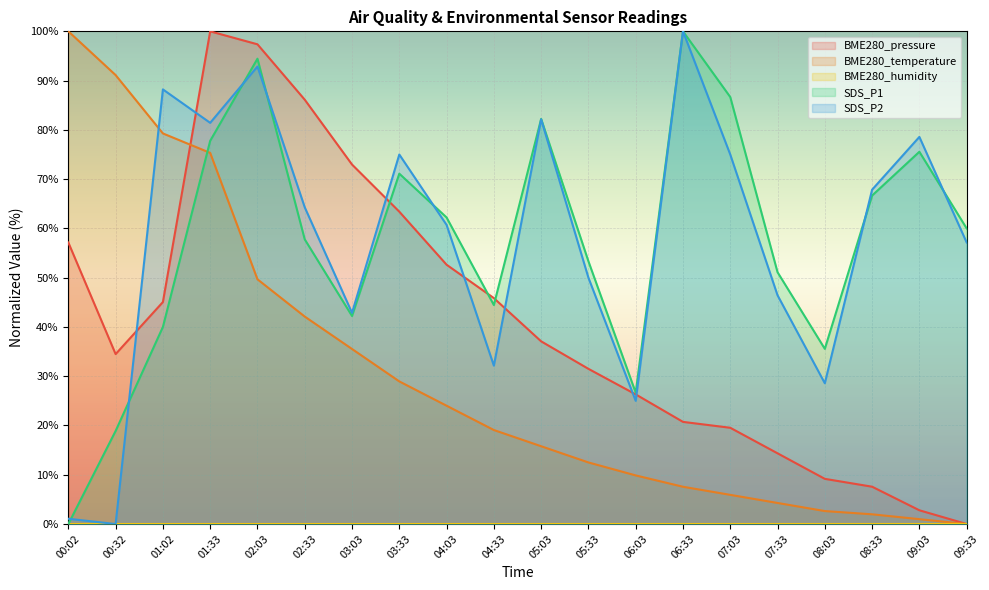

Reading left to right, what are all the values shown in this chart?

BME280_pressure: 00:02=57.1	00:32=34.5	01:02=45.1	01:33=100.0	02:03=97.4	02:33=86.1	03:03=73.0	03:33=63.4	04:03=52.6	04:33=45.9	05:03=37.1	05:33=31.5	06:03=26.3	06:33=20.7	07:03=19.5	07:33=14.4	08:03=9.2	08:33=7.6	09:03=2.8	09:33=0.0
BME280_temperature: 00:02=100.0	00:32=91.1	01:02=79.3	01:33=75.3	02:03=49.7	02:33=42.1	03:03=35.5	03:33=28.9	04:03=24.0	04:33=19.1	05:03=15.8	05:33=12.5	06:03=9.9	06:33=7.6	07:03=5.9	07:33=4.3	08:03=2.6	08:33=2.0	09:03=1.0	09:33=0.0
SDS_P1: 00:02=0.0	00:32=18.9	01:02=40.0	01:33=77.8	02:03=94.4	02:33=57.8	03:03=42.2	03:33=71.1	04:03=62.2	04:33=44.4	05:03=82.2	05:33=53.3	06:03=26.7	06:33=100.0	07:03=86.7	07:33=51.1	08:03=35.6	08:33=66.7	09:03=75.6	09:33=60.0
SDS_P2: 00:02=1.1	00:32=0.0	01:02=88.2	01:33=81.4	02:03=92.9	02:33=64.3	03:03=42.9	03:33=75.0	04:03=60.7	04:33=32.1	05:03=82.1	05:33=50.0	06:03=25.0	06:33=100.0	07:03=75.0	07:33=46.4	08:03=28.6	08:33=67.9	09:03=78.6	09:33=57.1